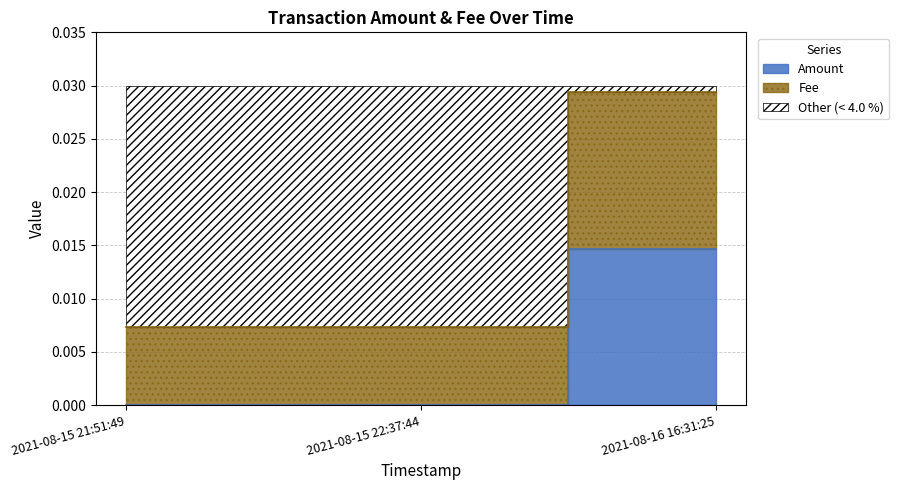

Where is Fee nearest to the value 0?

2021-08-15 21:51:49